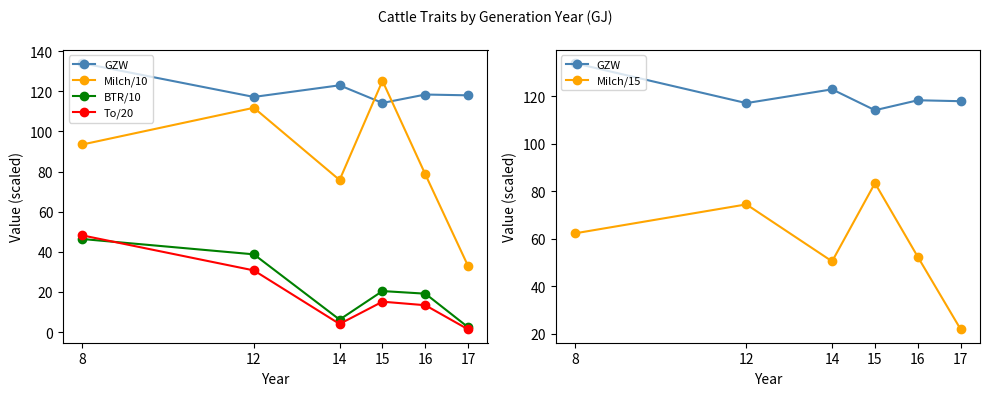

At which label is To/20 closest to 24?

12